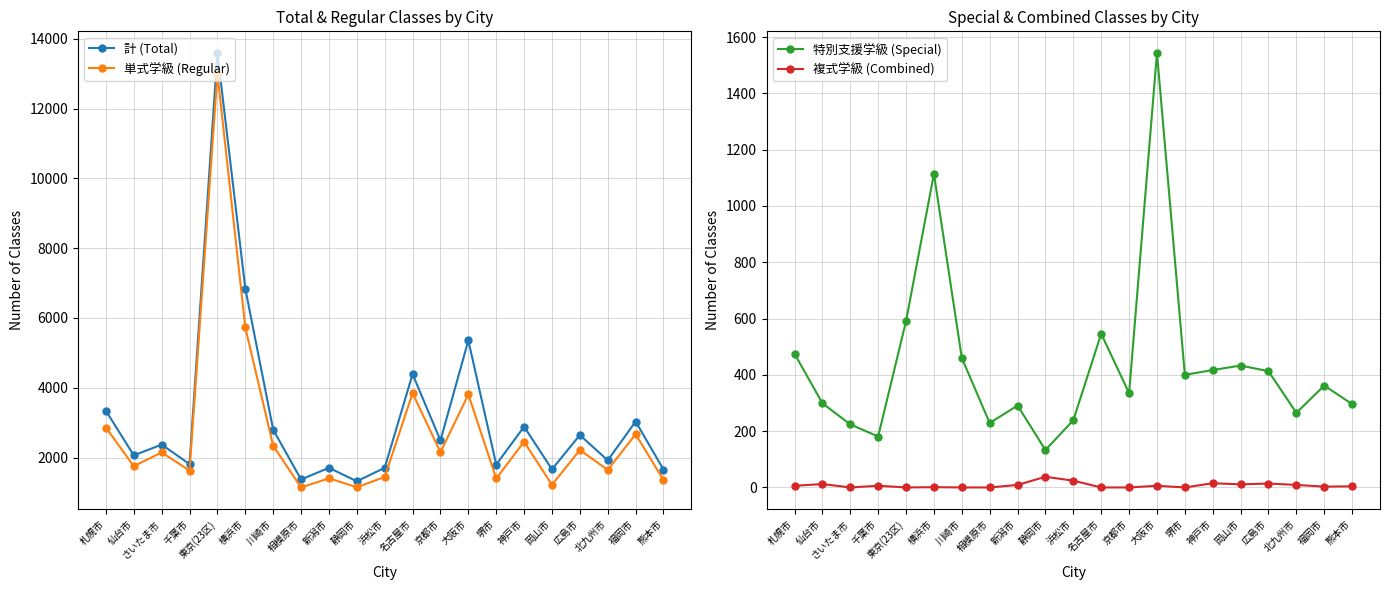

What is the difference between the 単式学級 (Regular) values at 堺市 and 福岡市?

1267